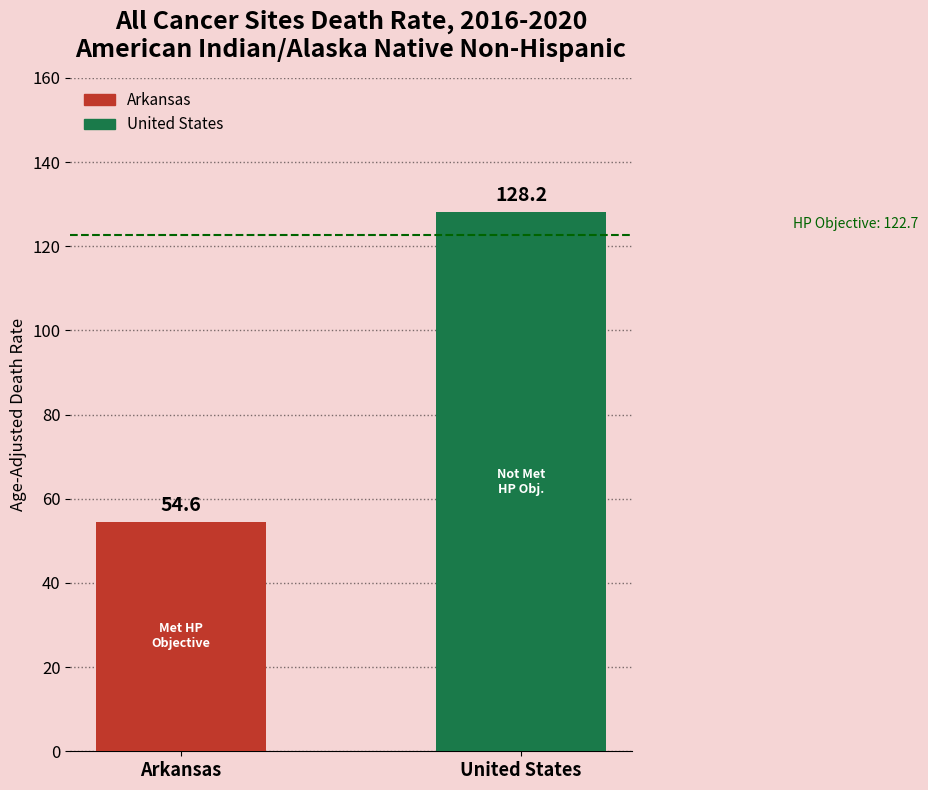

List the series in order of their overall mean, lowest first.

Arkansas, United States